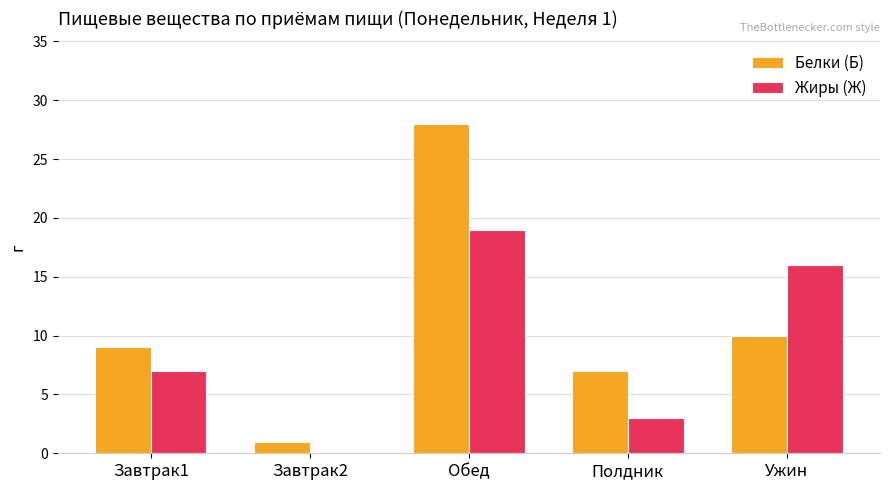

What is the approximate value of Белки (Б) at Завтрак2?

1